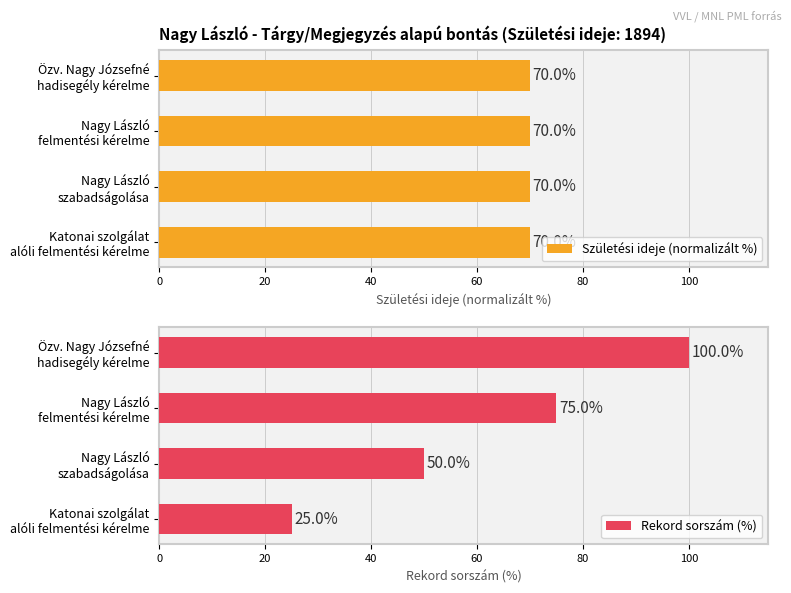

Count the Rekord sorszám (%) values in the range 50 to 100.

3